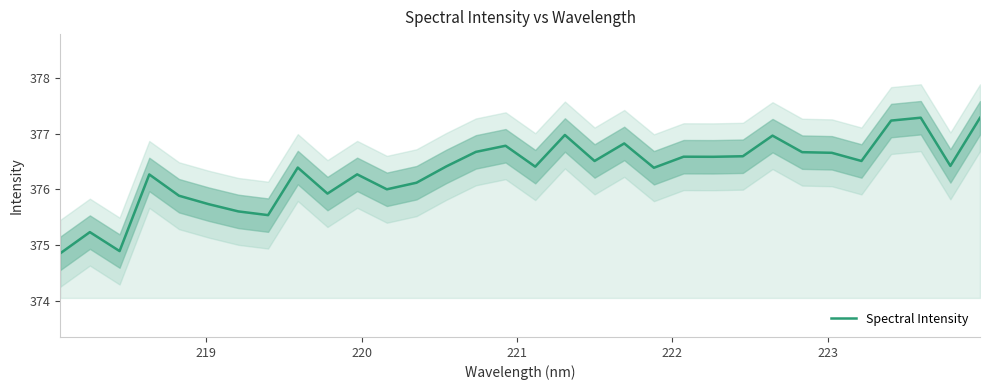

What is the smallest value displayed?

374.9